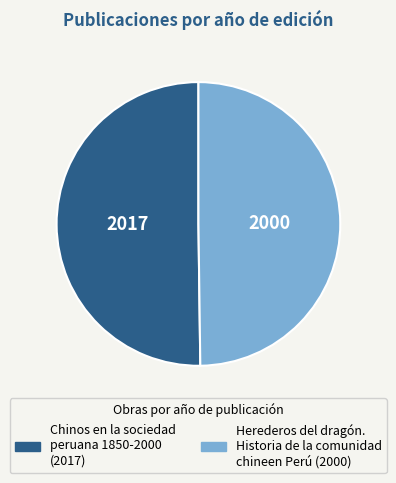

How many segments does this pie chart have?

2